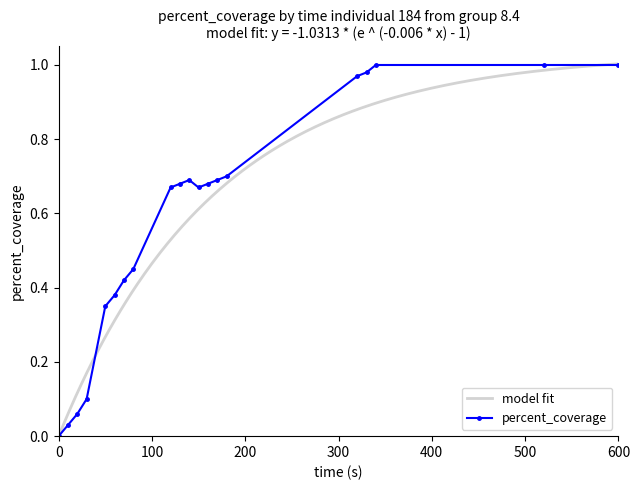

True or false: percent_coverage has more than 0 points higher than both neighbors.

True